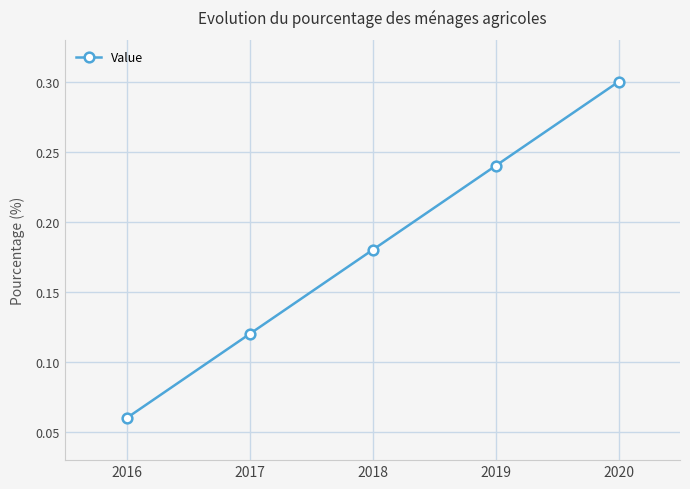

True or false: the data shows 0.2 at 2017.

False